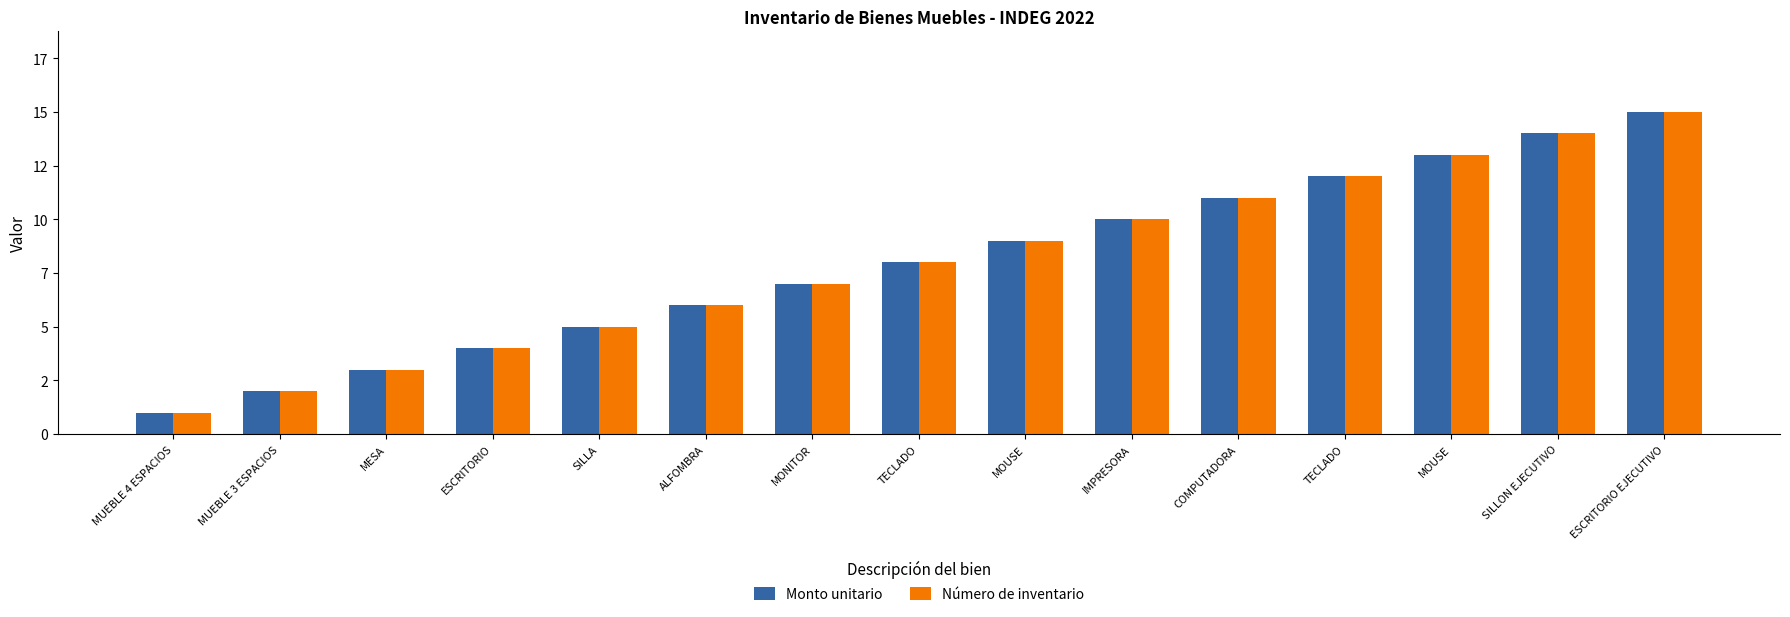

Is it true that Número de inventario equals 4 at ALFOMBRA?

False